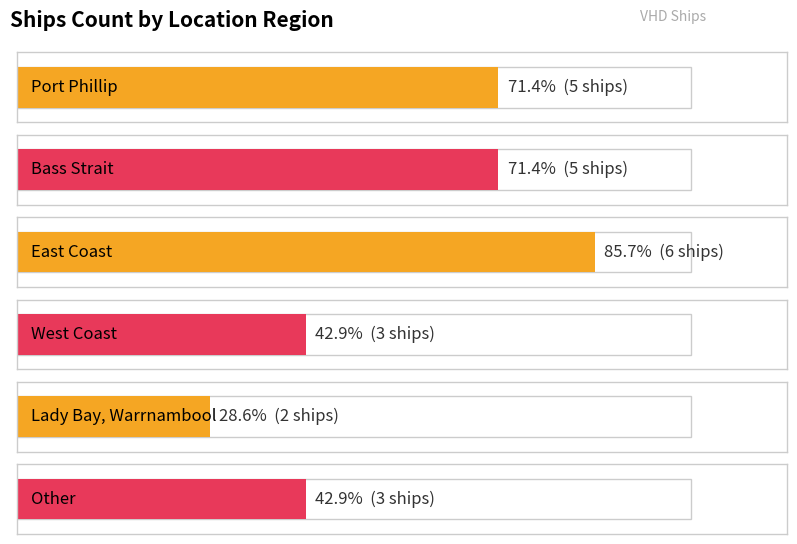

What is the ratio of the value at Bass Strait to the value at Other?

1.7